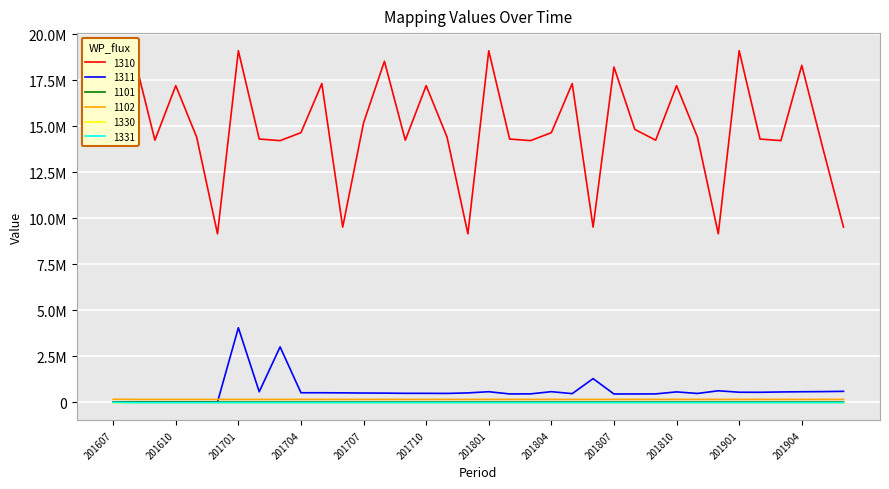

What are all the series names shown in the legend?

1310, 1311, 1101, 1102, 1330, 1331